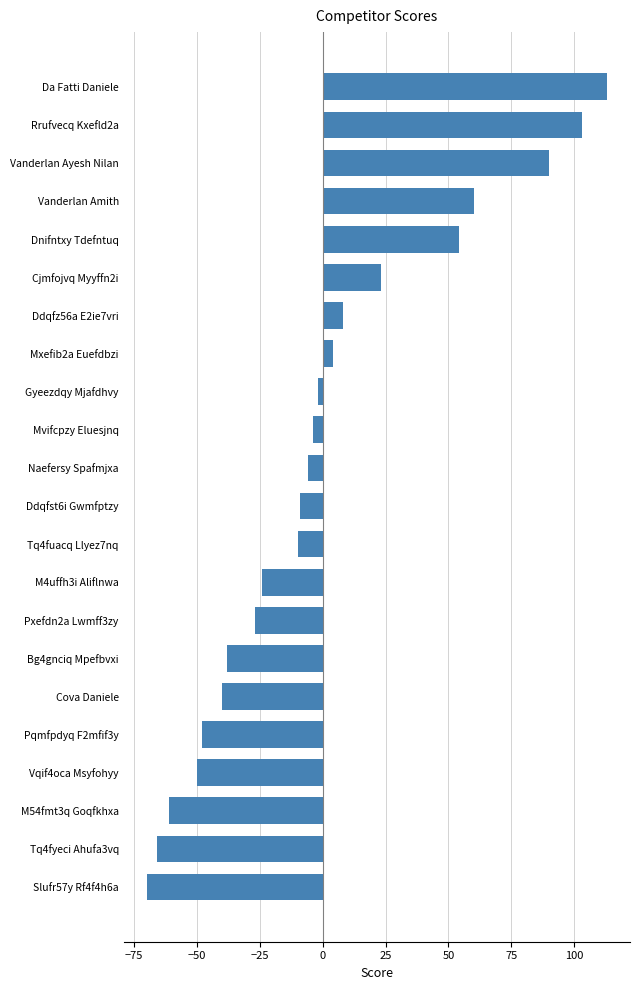

Reading top to bottom, transcribe all the data shown in this chart.

Da Fatti Daniele=113	Rrufvecq Kxefld2a=103	Vanderlan Ayesh Nilan=90	Vanderlan Amith=60	Dnifntxy Tdefntuq=54	Cjmfojvq Myyffn2i=23	Ddqfz56a E2ie7vri=8	Mxefib2a Euefdbzi=4	Gyeezdqy Mjafdhvy=-2	Mvifcpzy Eluesjnq=-4	Naefersy Spafmjxa=-6	Ddqfst6i Gwmfptzy=-9	Tq4fuacq Llyez7nq=-10	M4uffh3i Aliflnwa=-24	Pxefdn2a Lwmff3zy=-27	Bg4gnciq Mpefbvxi=-38	Cova Daniele=-40	Pqmfpdyq F2mfif3y=-48	Vqif4oca Msyfohyy=-50	M54fmt3q Goqfkhxa=-61	Tq4fyeci Ahufa3vq=-66	Slufr57y Rf4f4h6a=-70